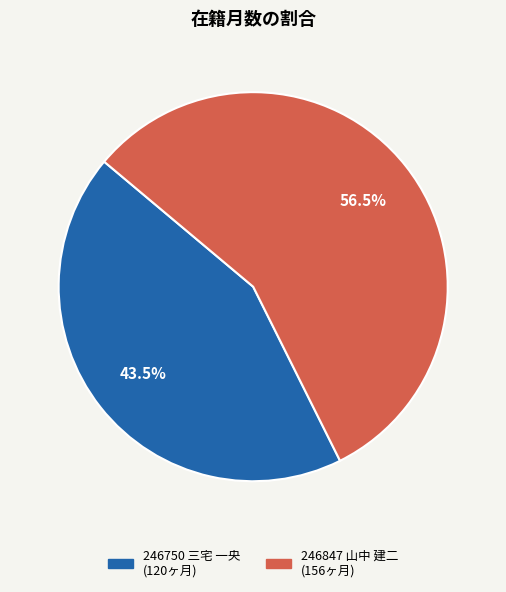

Is 246847 山中 建二 the majority of the pie?

Yes